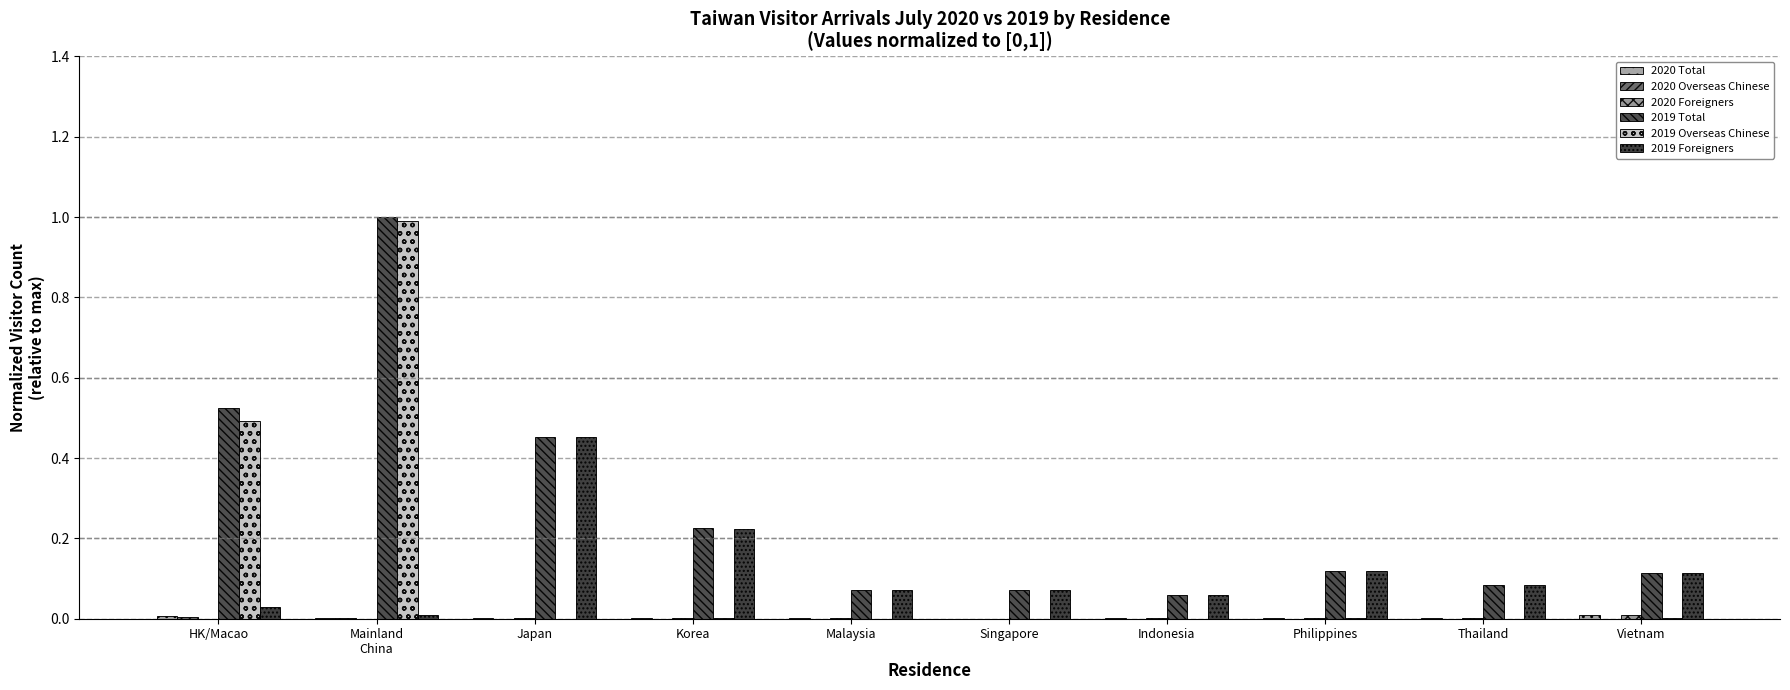

Are the bars grouped side by side (vs. stacked)?

Yes